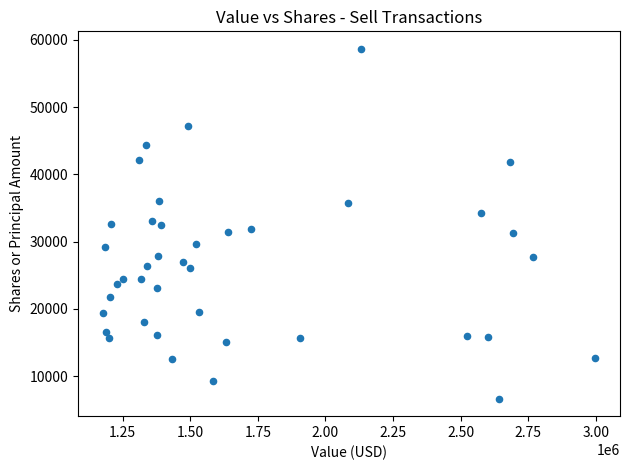

What is the range of Y values (max minus min)?

52037